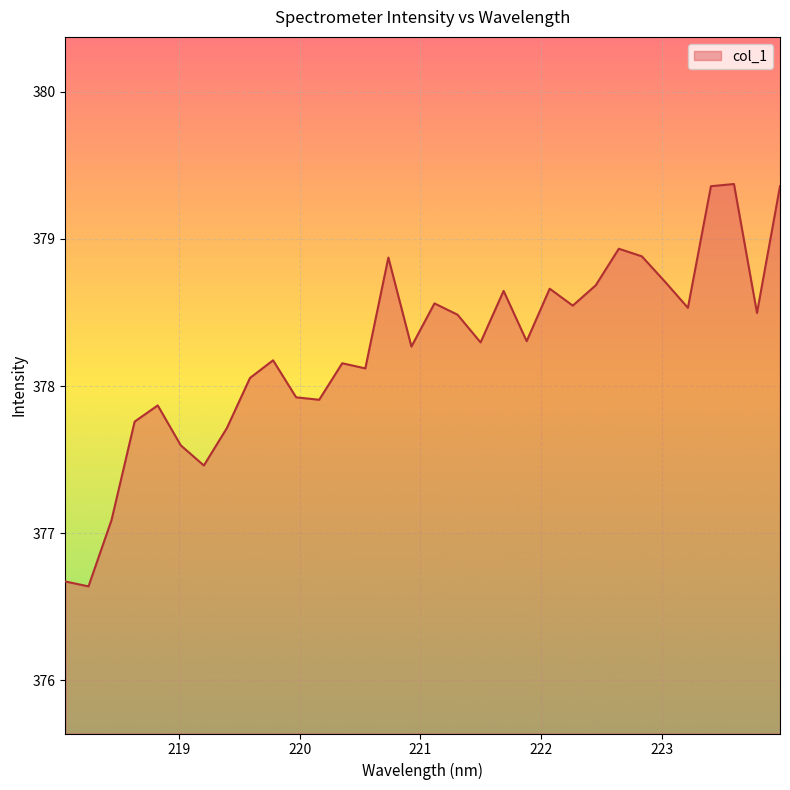

What is the difference between the maximum and minimum values?

2.7